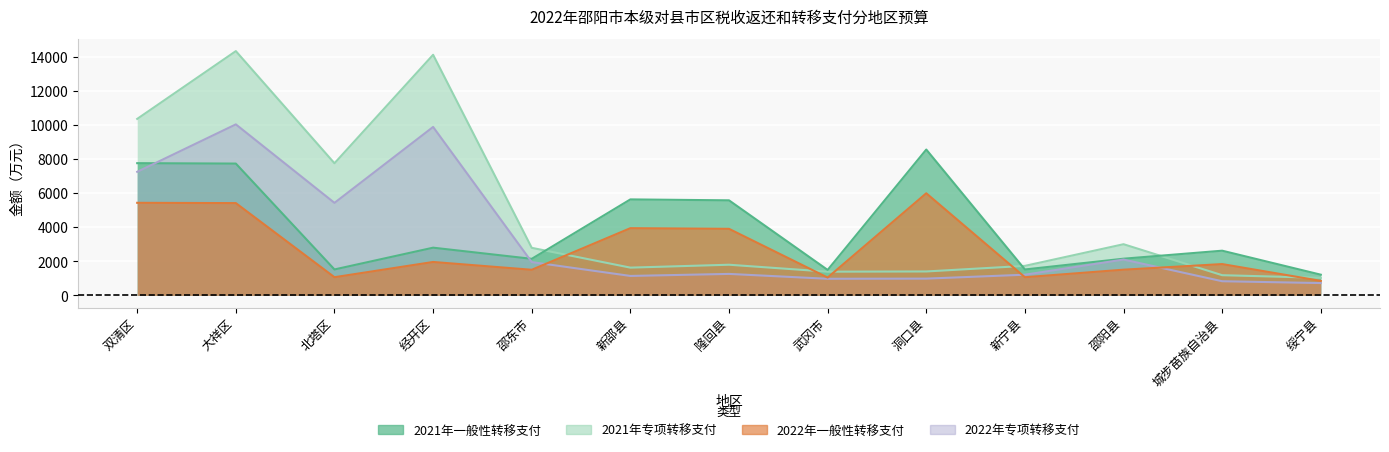

What is the greatest value displayed?

14336.0